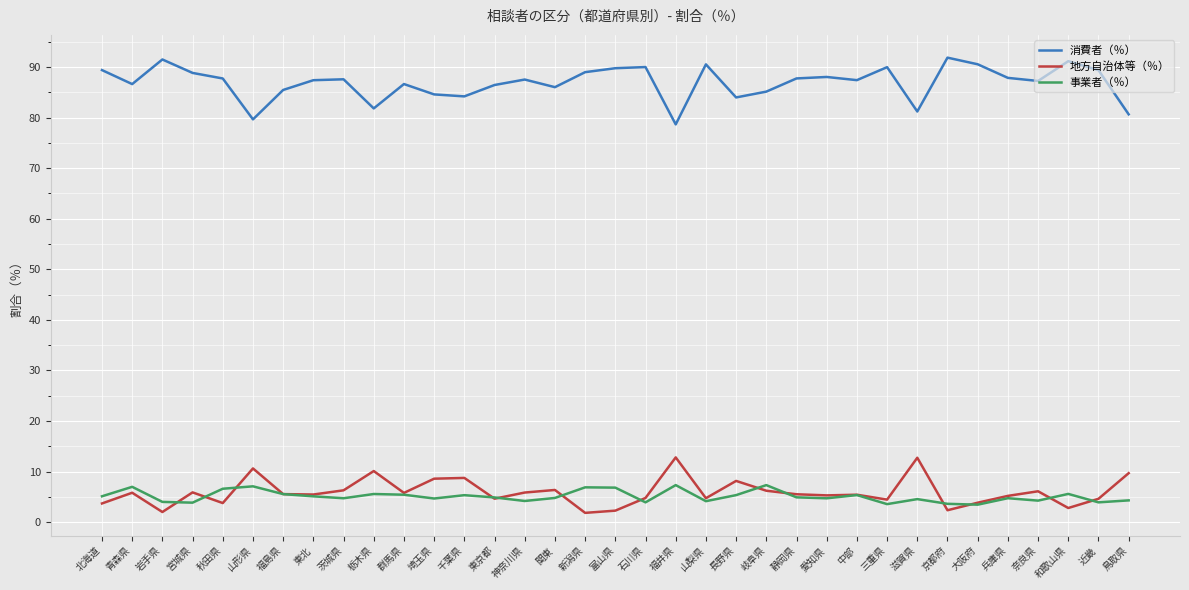

What is the difference between the highest and lowest values at 宮城県?

85.0